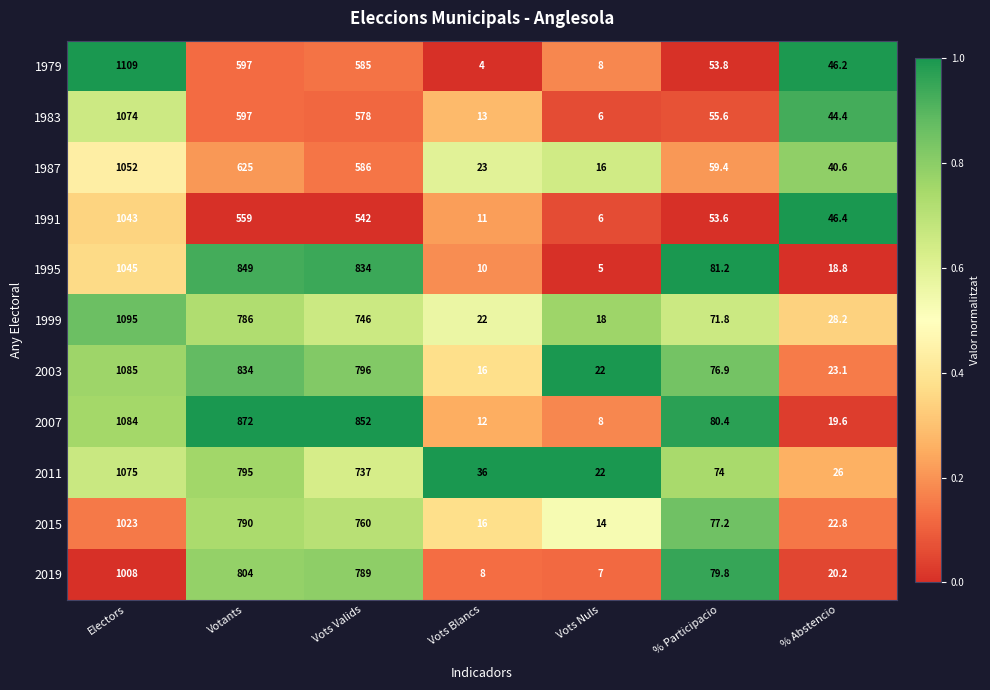

At which category is the sum across all series the highest?

Electors